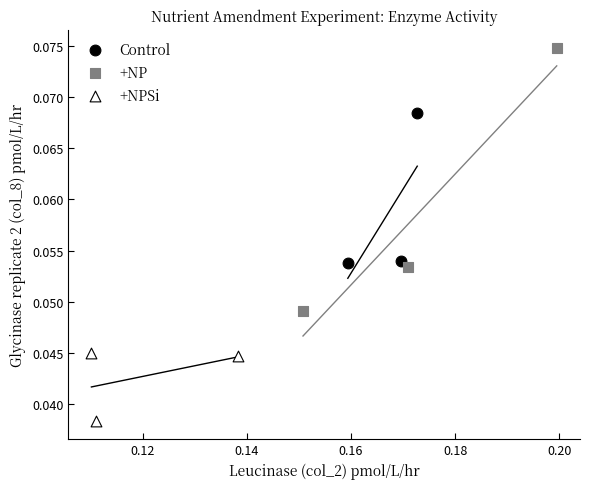

Which series has the largest Y range (max minus min)?

+NP